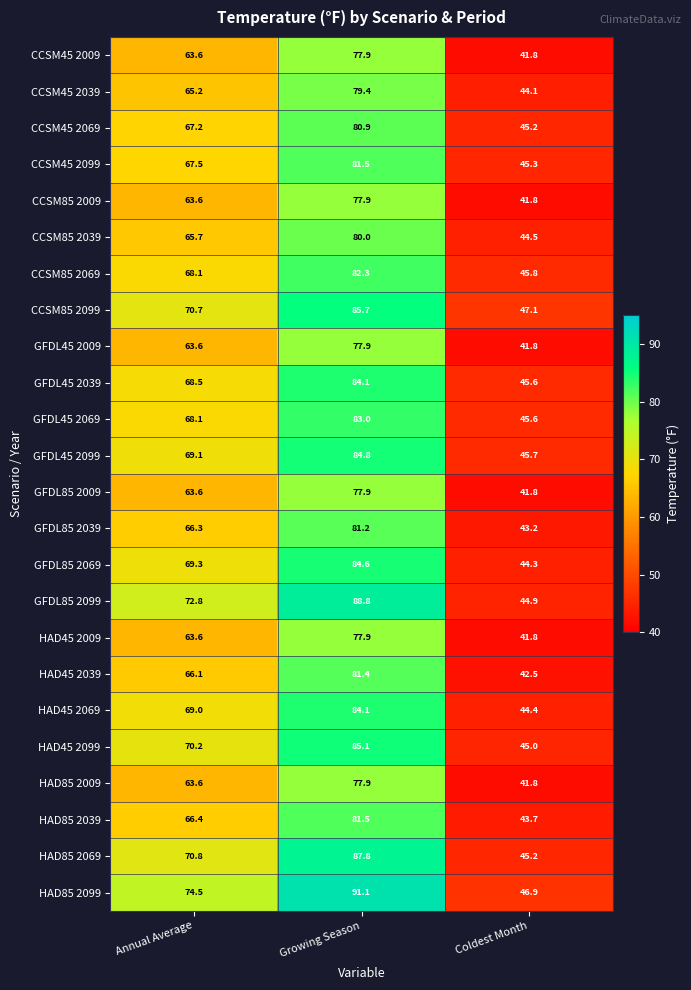

What is the average value of the HAD85 2099 series?

70.8